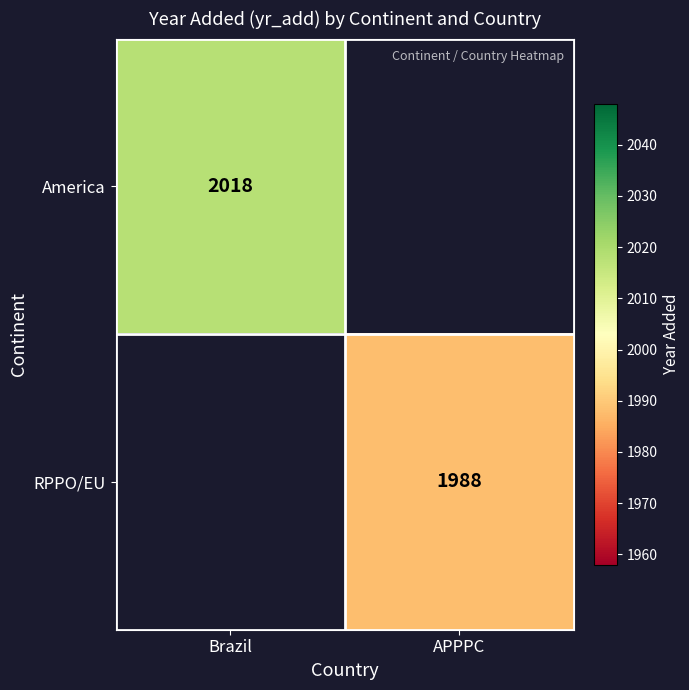

Is the value of America at Brazil greater than the value of RPPO/EU at APPPC?

Yes